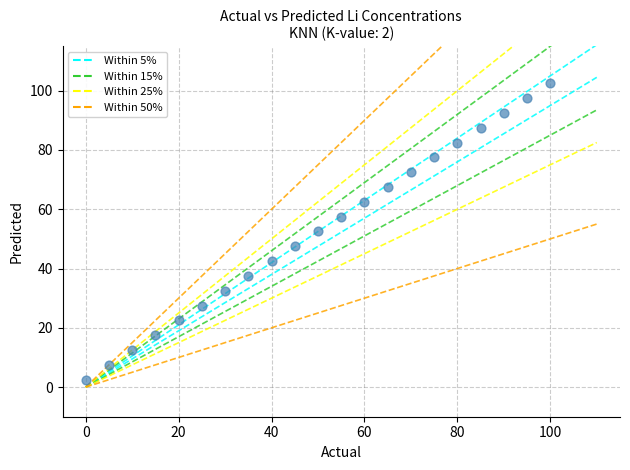

What is the range of Y values (max minus min)?

100.0